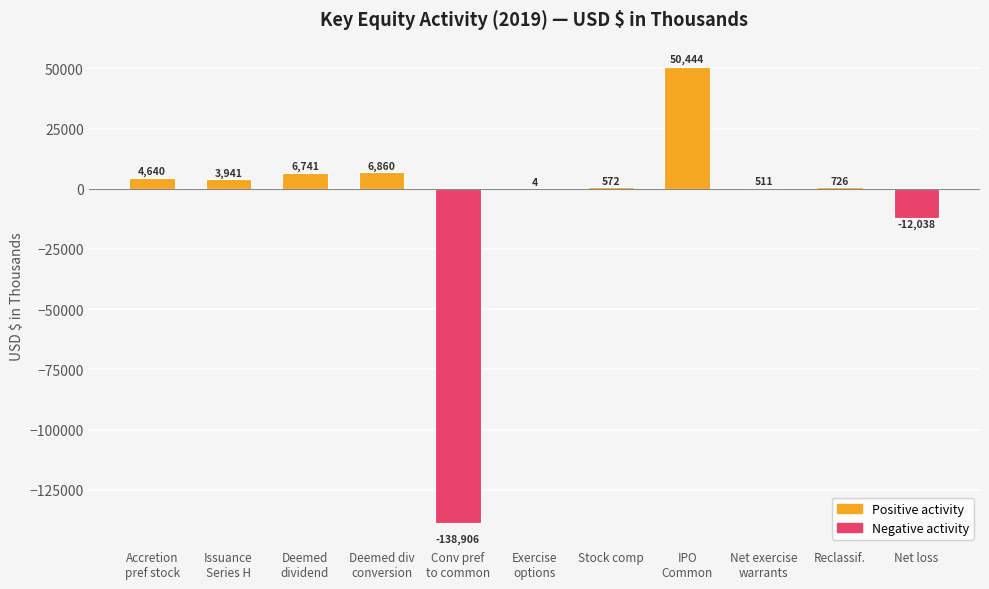

What is the average value of the Negative activity series?

-13722